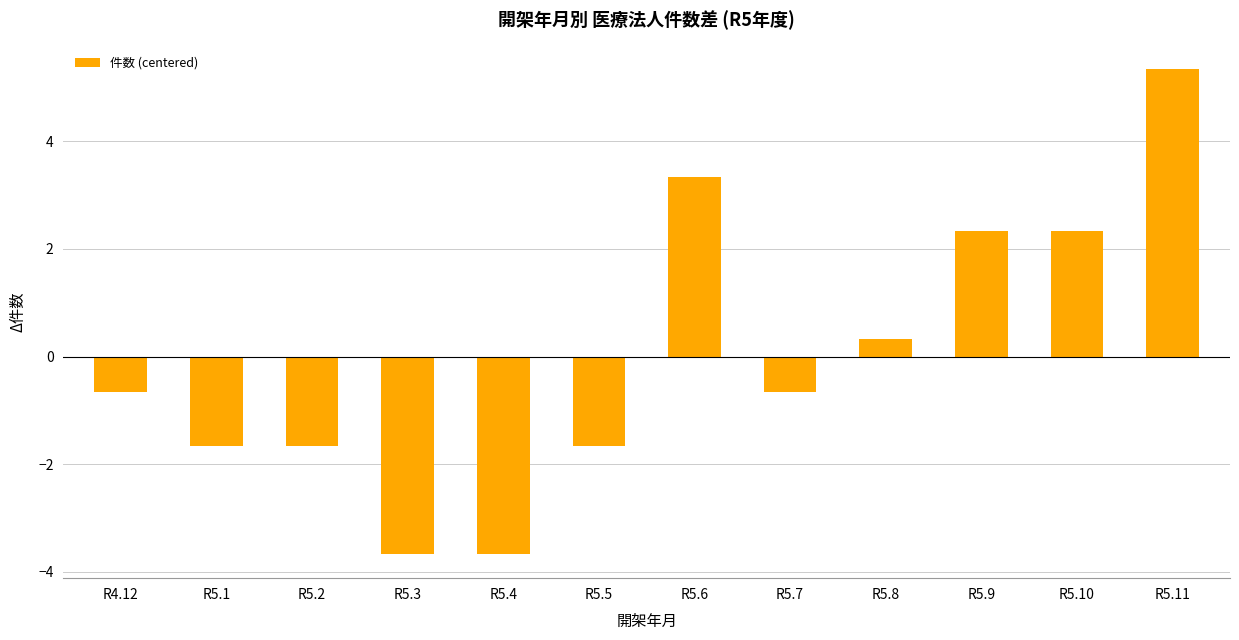

How many bars are there in total?

12